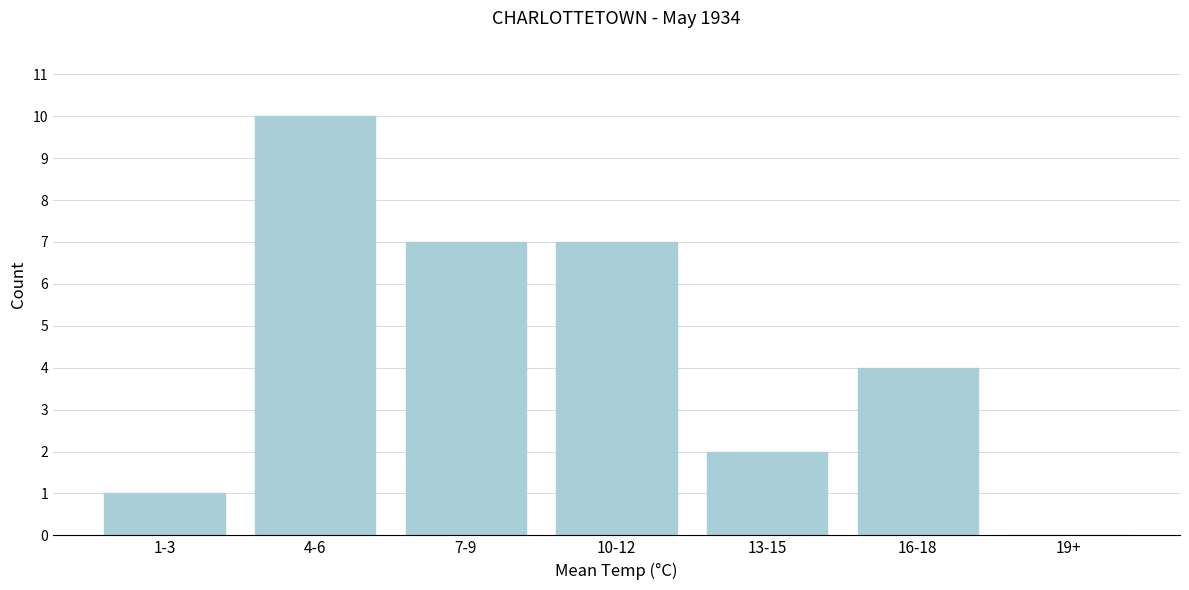

Reading left to right, what are all the values shown in this chart?

1-3=1	4-6=10	7-9=7	10-12=7	13-15=2	16-18=4	19+=0